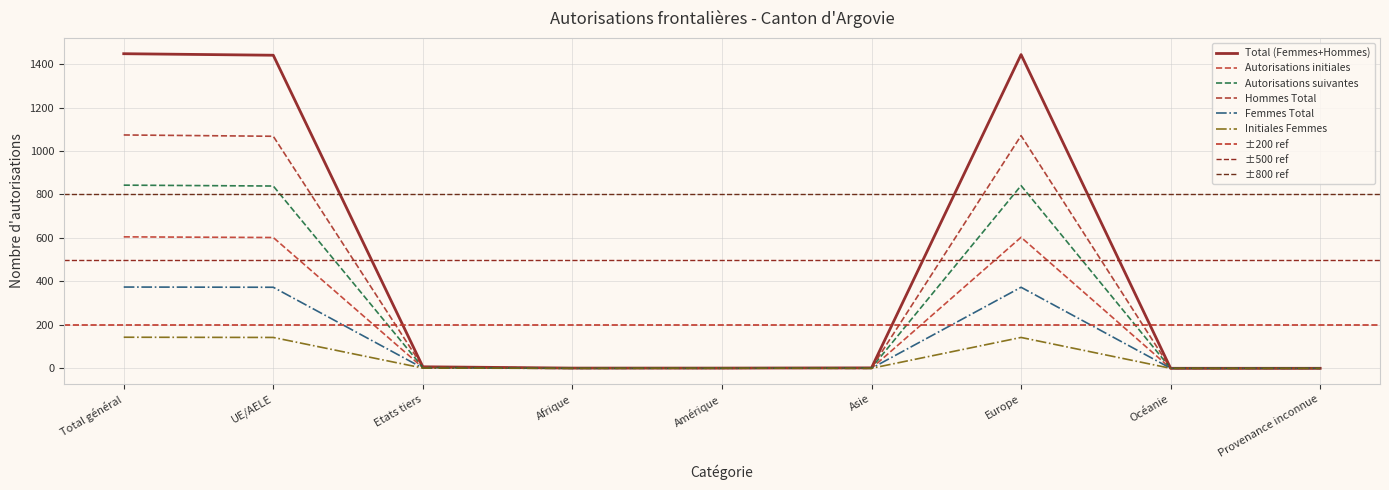

List the labels in order of Total (Femmes+Hommes) value, smallest first.

Océanie, Provenance inconnue, Afrique, Amérique, Asie, Etats tiers, UE/AELE, Europe, Total général